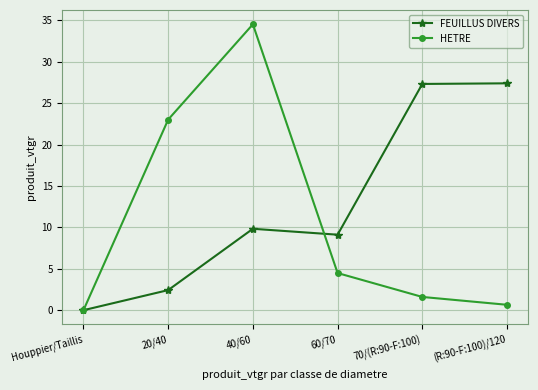

Is the value of HETRE at (R:90-F:100)/120 greater than the value of FEUILLUS DIVERS at 70/(R:90-F:100)?

No